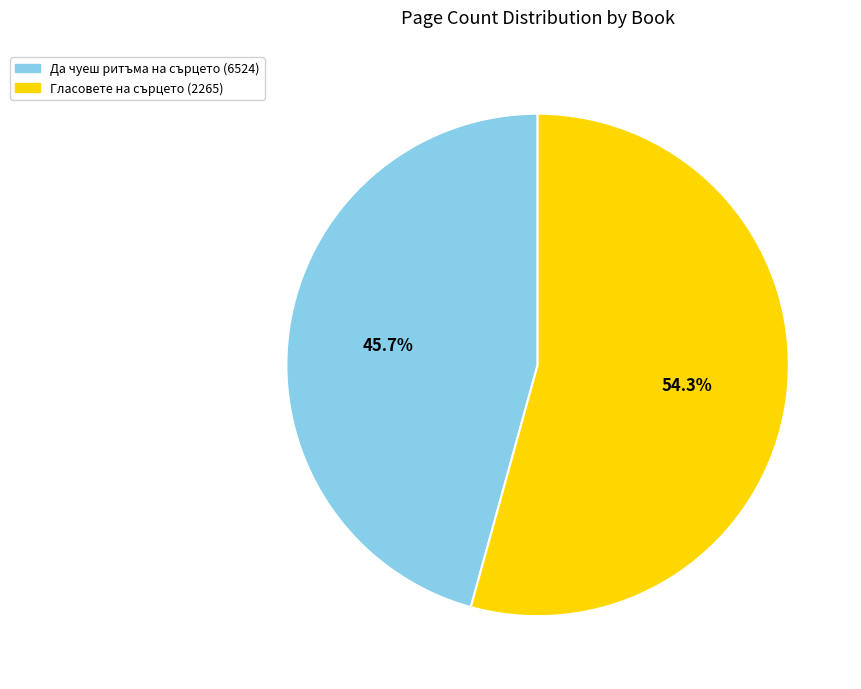

To the nearest percent, what portion does Да чуеш ритъма на сърцето (6524) represent?

46%